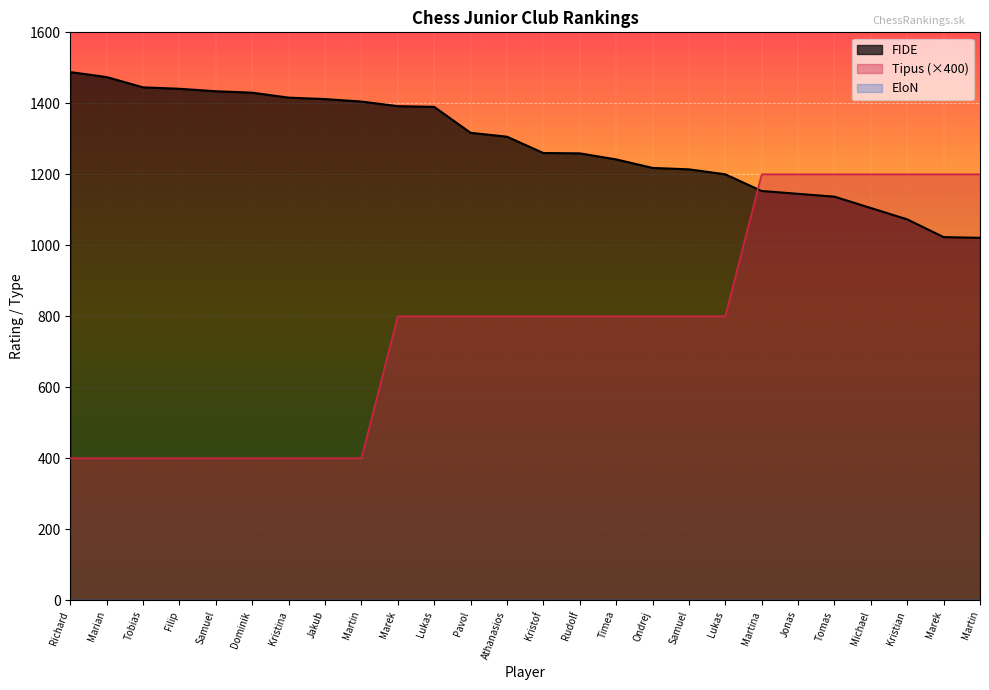

Is it true that FIDE equals 2661 at Richard?

False